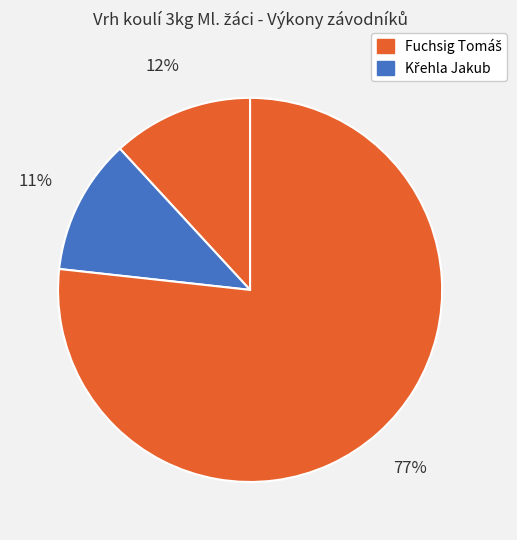

How many slices are in this pie chart?

3